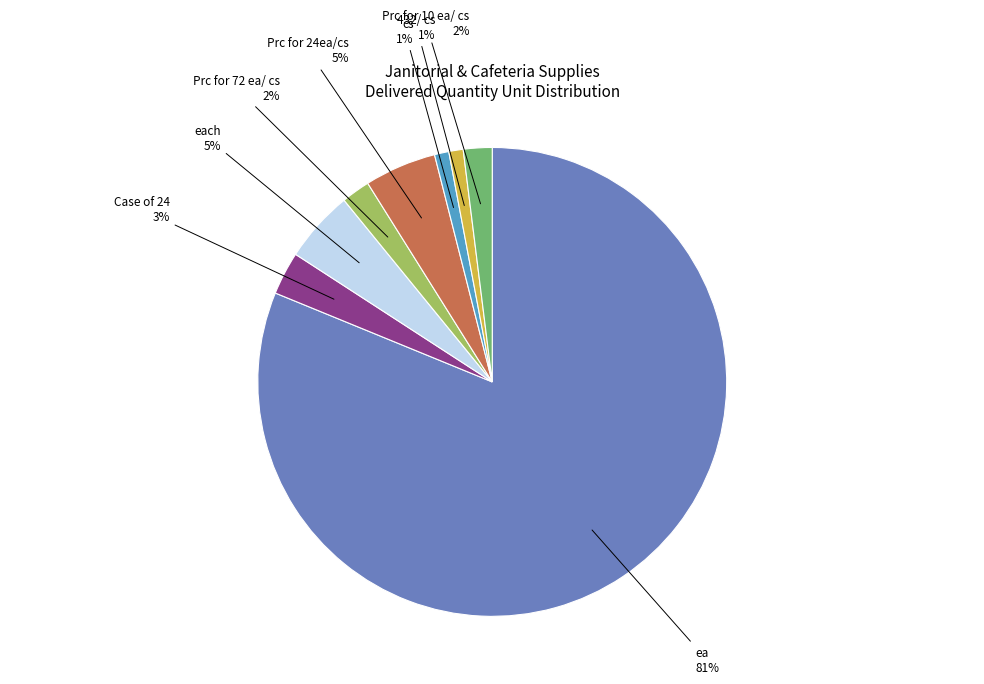

What is the majority slice?

ea